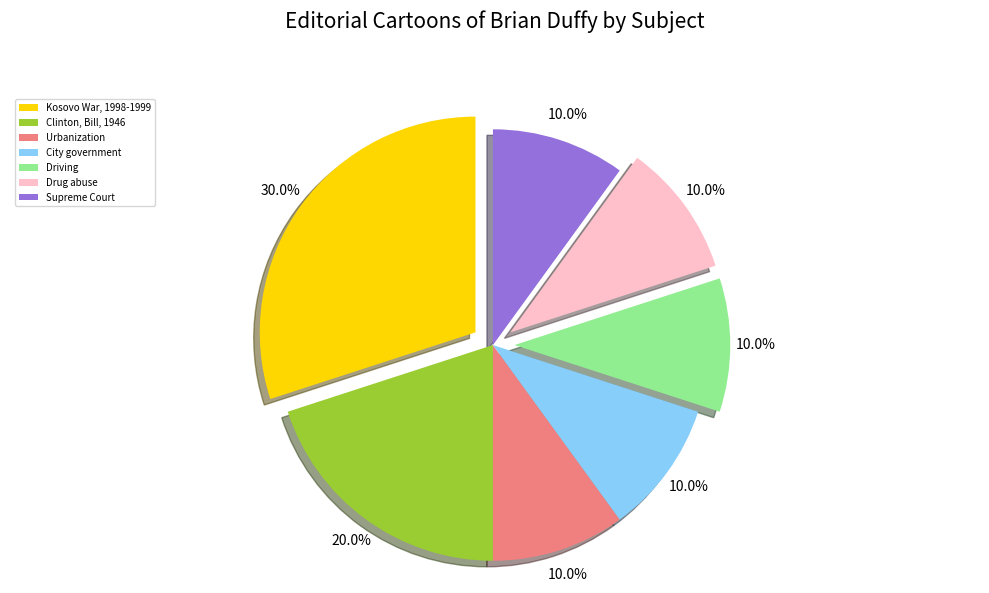

Is it true that Supreme Court is 18% of the pie?

False